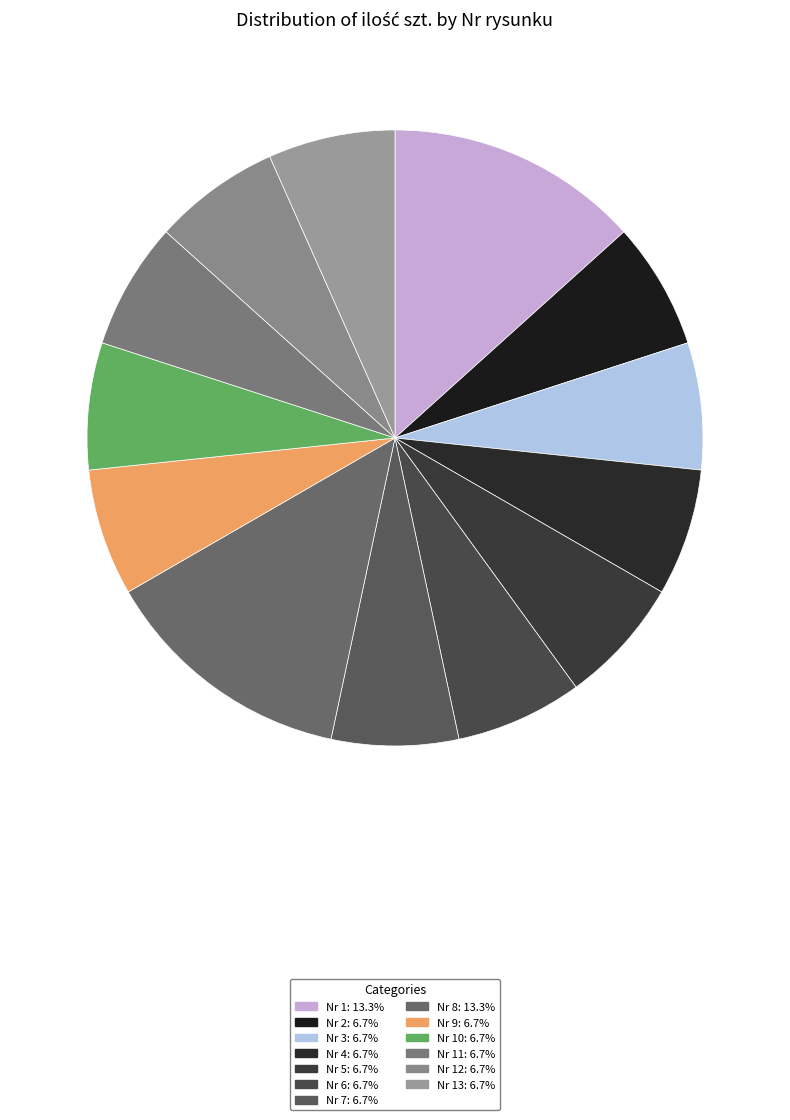

How many segments does this pie chart have?

13